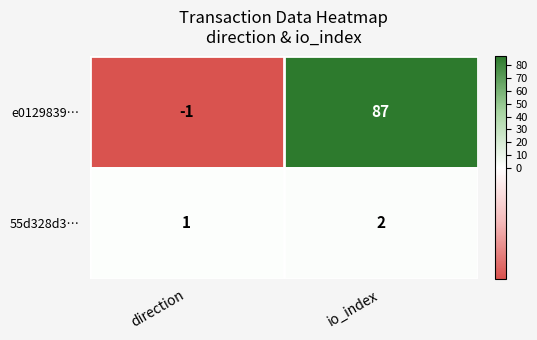

Between direction and io_index, which series saw the biggest shift?

e0129839…